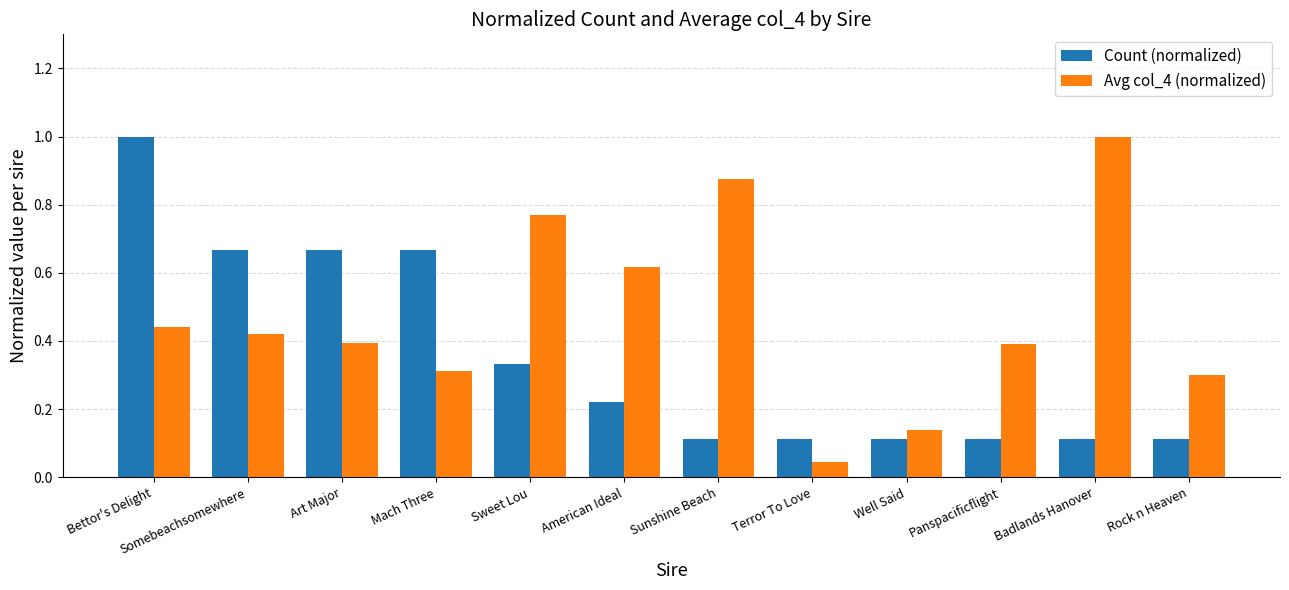

Rank the series by their average value, from highest to lowest.

Avg col_4 (normalized), Count (normalized)